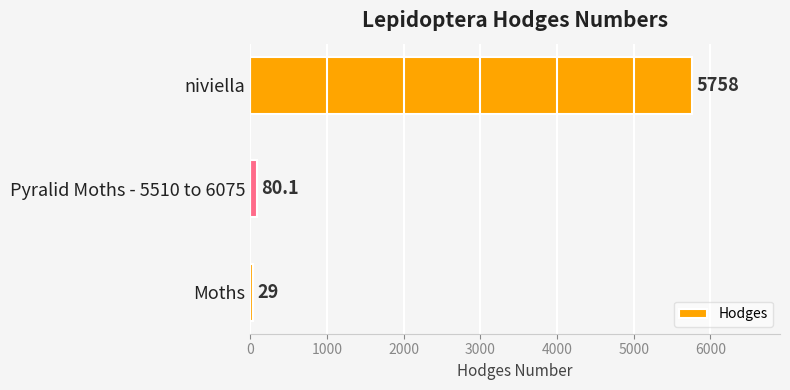

How many bars are there in total?

3